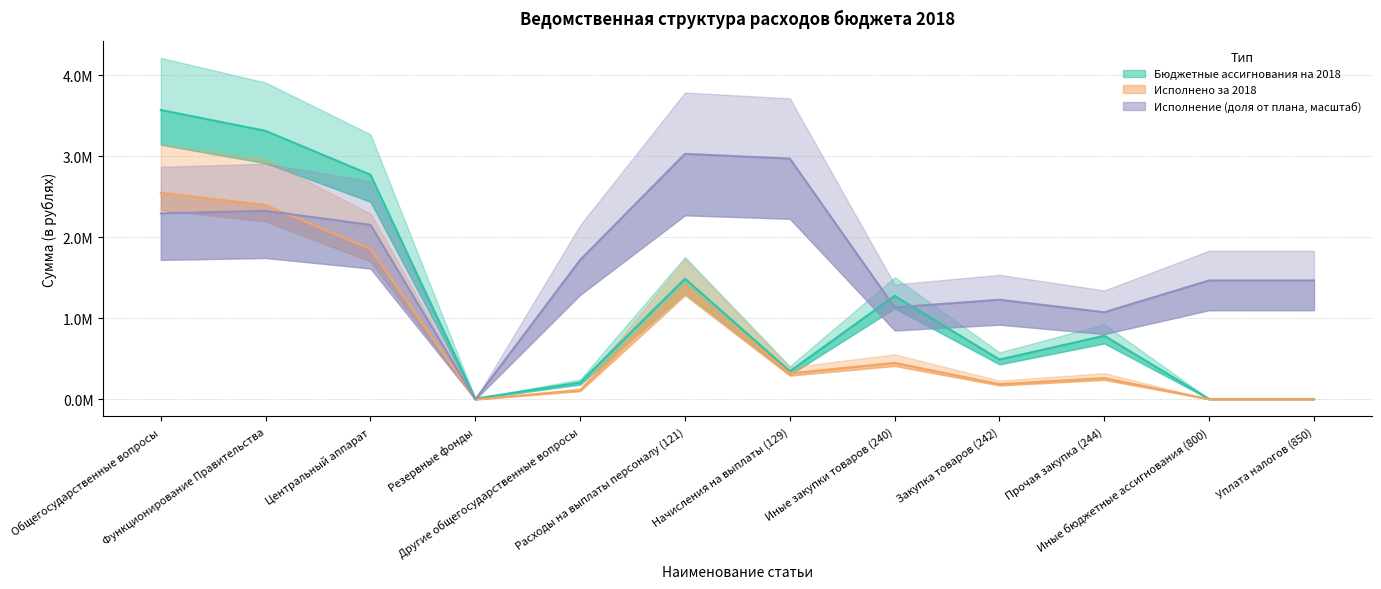

Reading left to right, extract all data points from this chart.

Бюджетные ассигнования на 2018: 3572612.6	3314462.6	2772925.9	9100.0	208730.0	1489948.4	347127.9	1277977.6	492270.0	785707.6	5000.0	5000.0
Исполнено за 2018: 2551698.7	2399610.7	1858074.1	0.0	111768.0	1404483.8	320931.6	451306.6	188344.3	262962.3	2283.6	2283.6